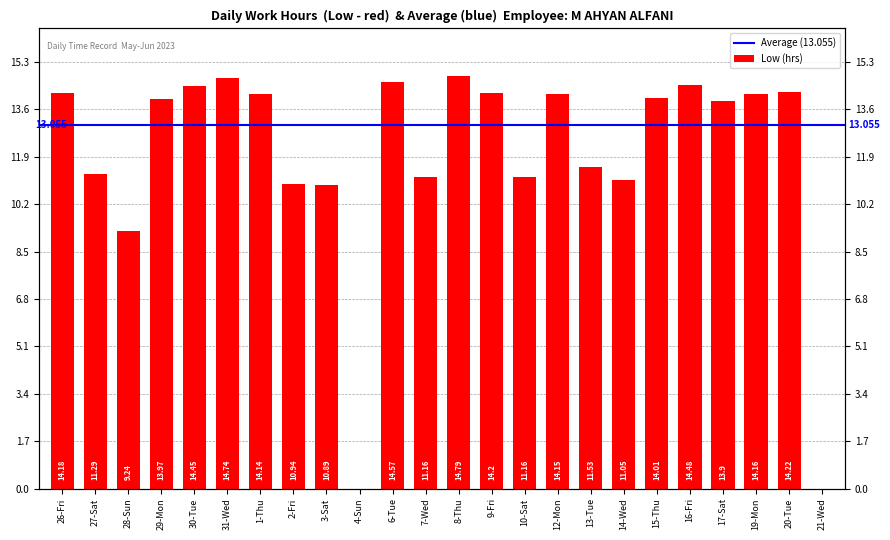

What position from the left is 21-Wed?

24